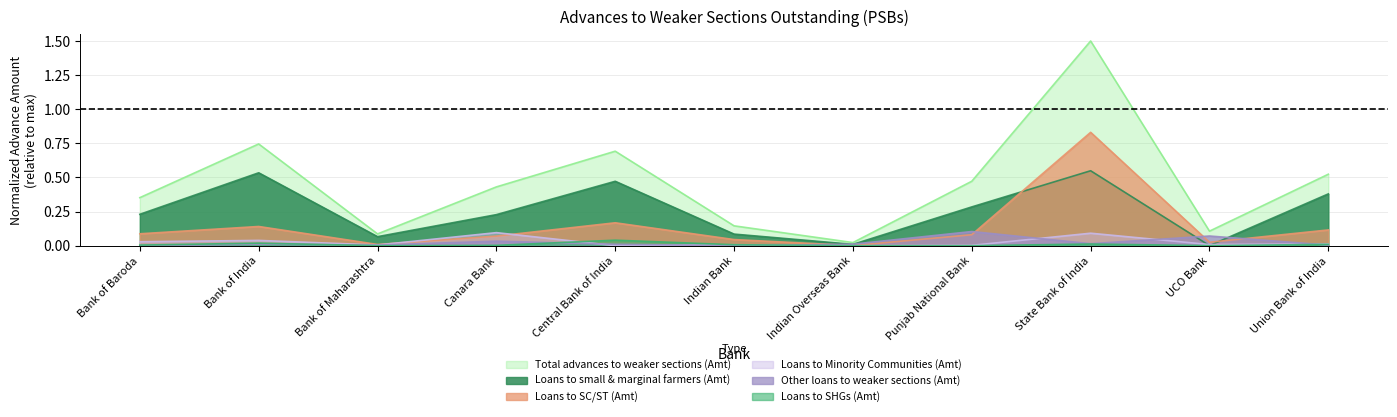

What is the difference between the Other loans to weaker sections (Amt) values at Indian Bank and Punjab National Bank?

0.1